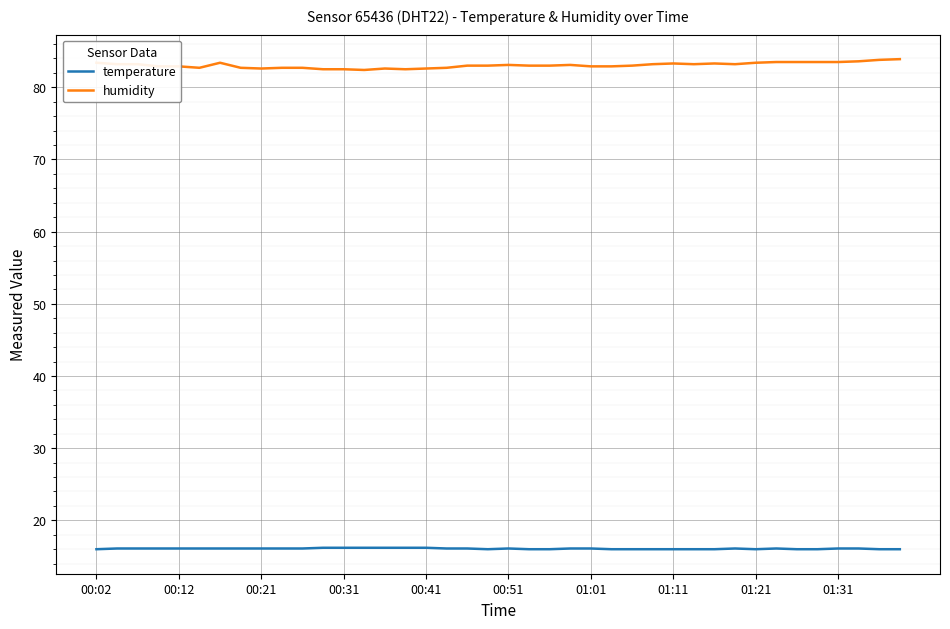

Rank the series by their average value, from highest to lowest.

humidity, temperature